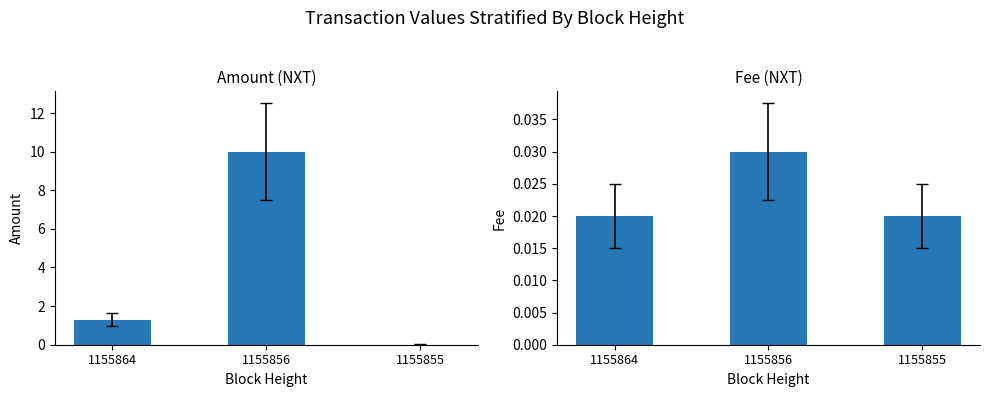

Which series has the widest spread of values?

Amount